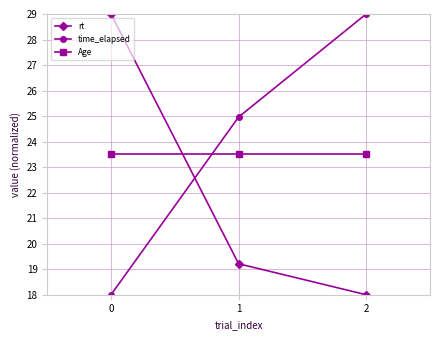

Does the chart display data point markers on the line(s)?

Yes